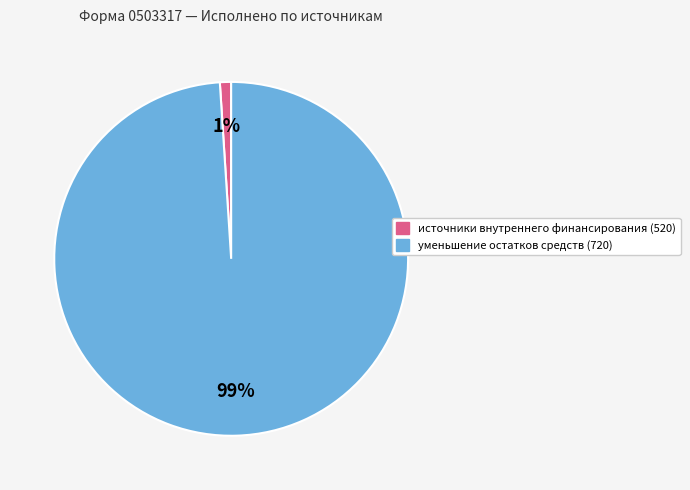

To the nearest percent, what is the difference between the largest and smallest slice percentages?

98%